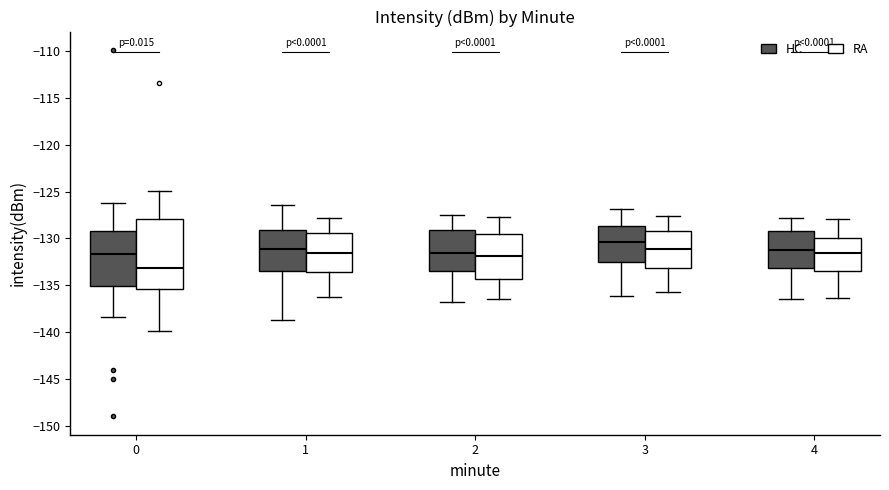

Which box has the highest median line?

3 (HC)